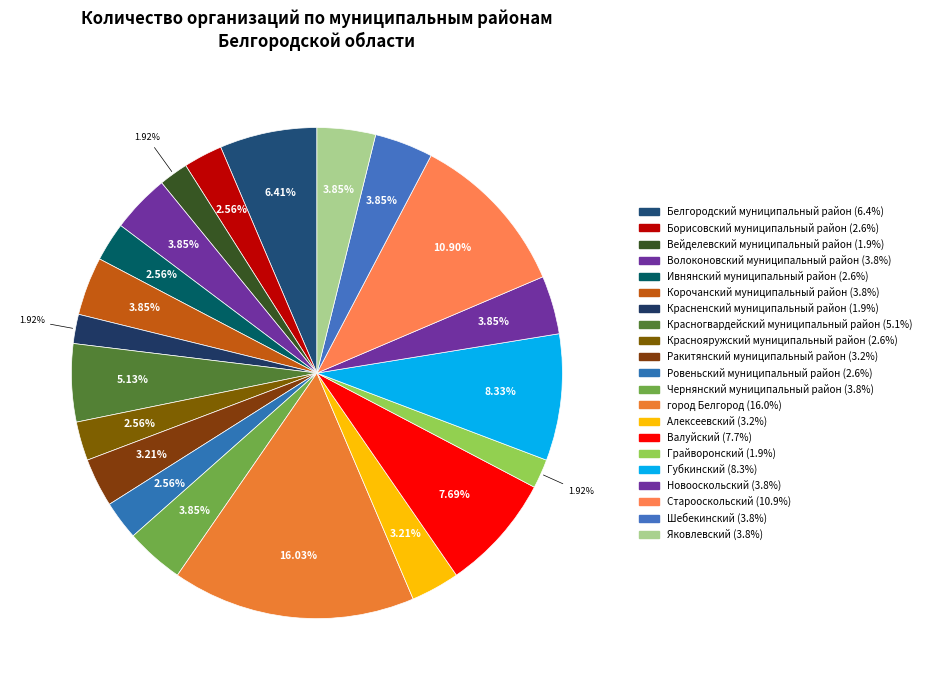

True or false: Валуйский accounts for 17% of the total.

False